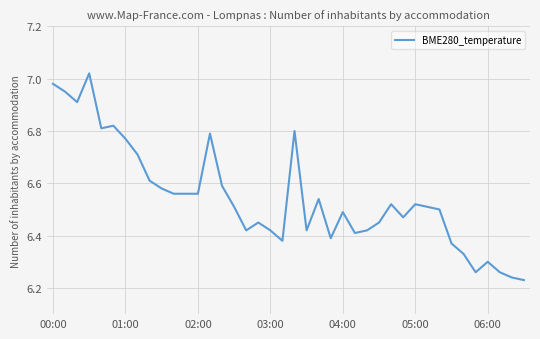

What is the sum of all values?

261.8